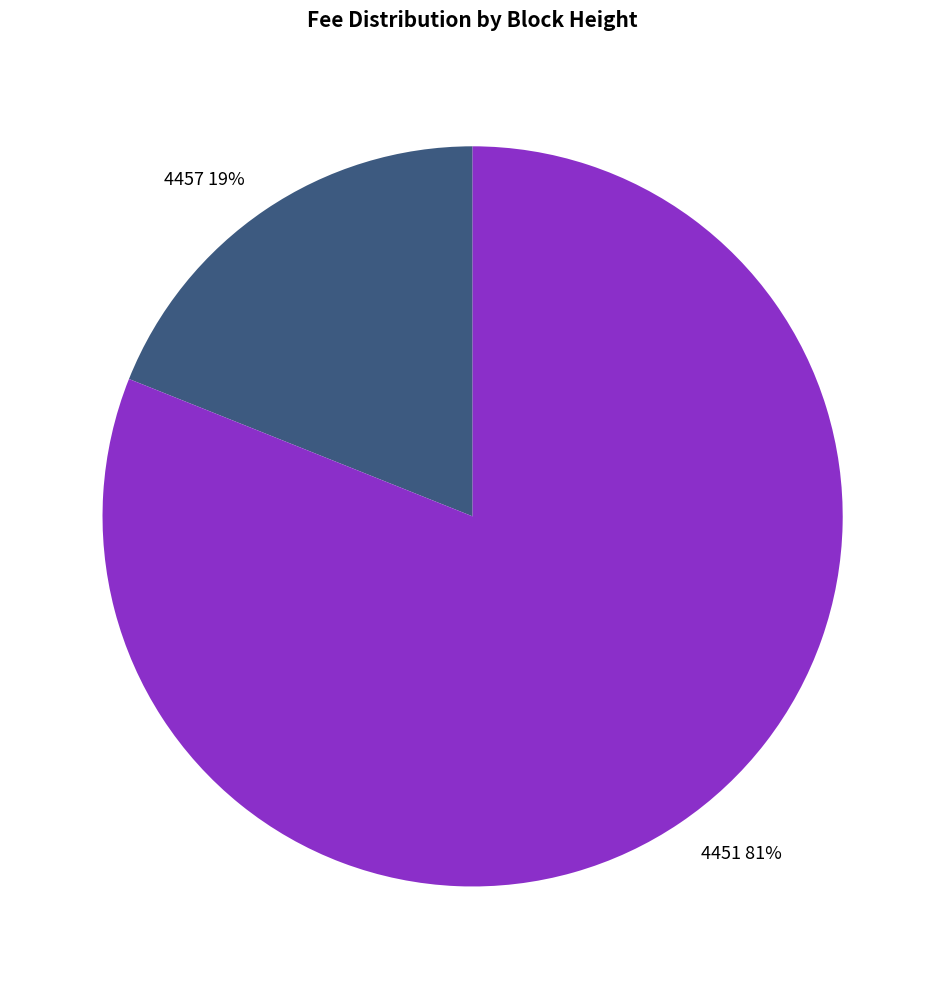

To the nearest percent, what is the difference between the largest and smallest slice percentages?

62%